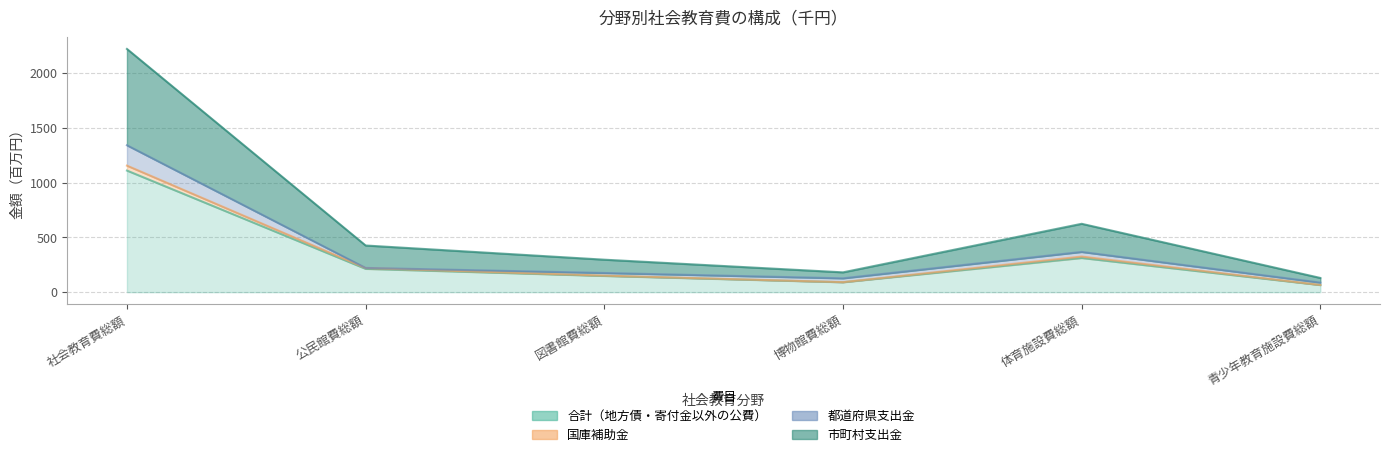

True or false: 市町村支出金 and 国庫補助金 intersect in this chart.

False